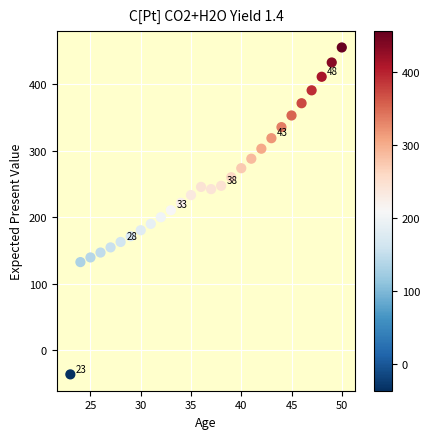

What is the range of X values (max minus min)?

27.0